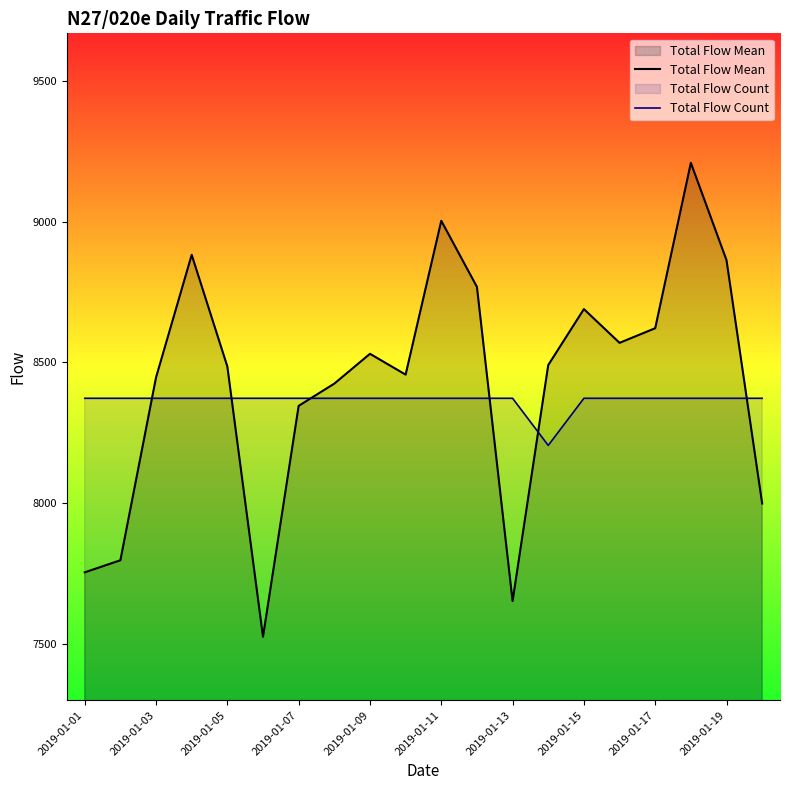

Which series has the widest spread of values?

Total Flow Mean